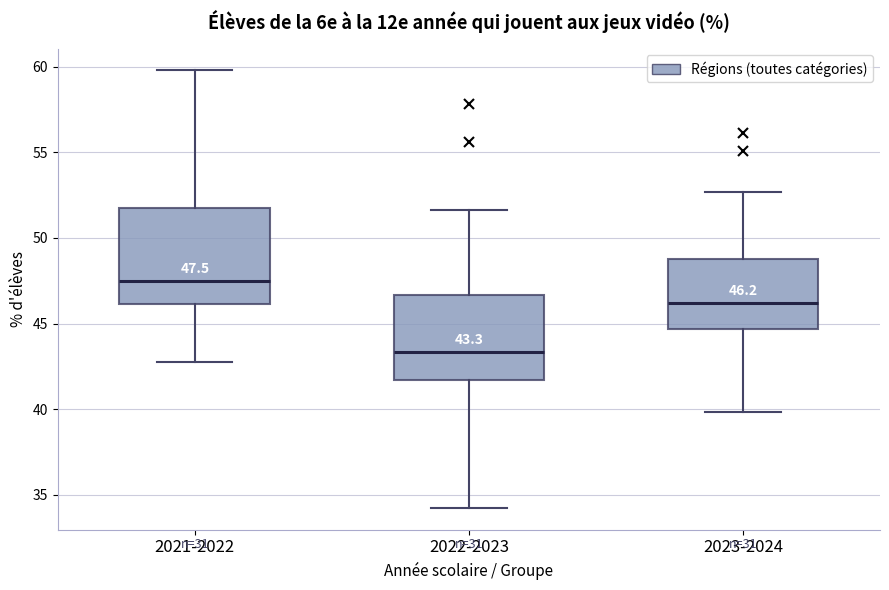

Which box is the tallest, from its lower edge to its upper edge?

2021-2022